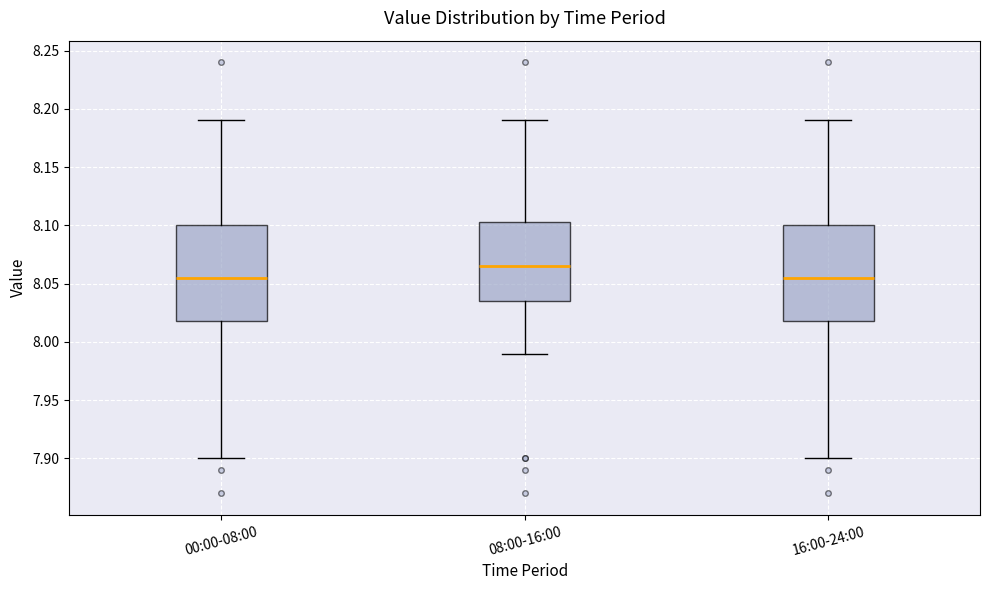

Where is the lower edge of the box for 16:00-24:00 on the y-axis? The values are not printed on the chart, so give them approximately, as read against the axis.

8.020